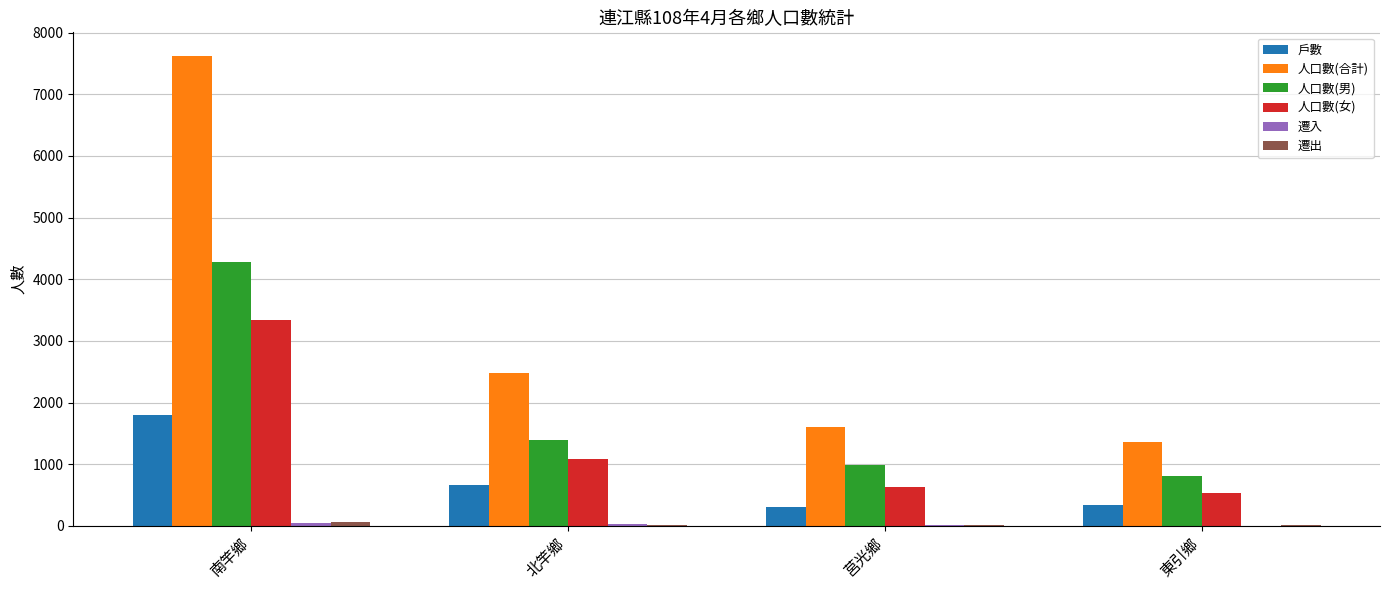

Which label corresponds to the largest value in the chart?

南竿鄉